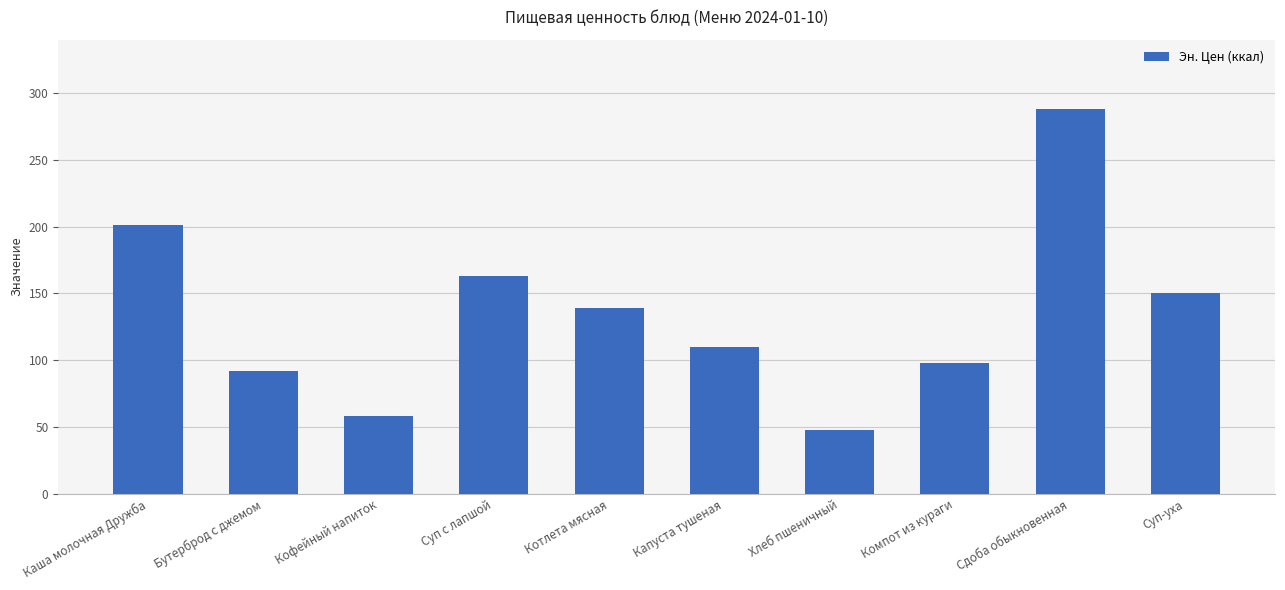

What is the label of the 2nd bar from the left?

Бутерброд с джемом